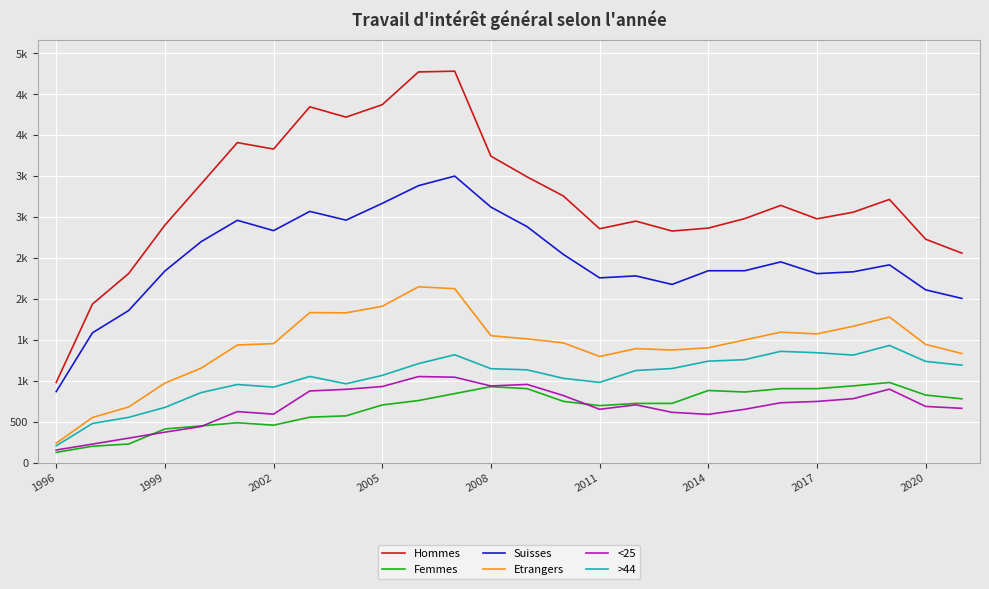

At how many categories does at least one series exceed 4532?

2